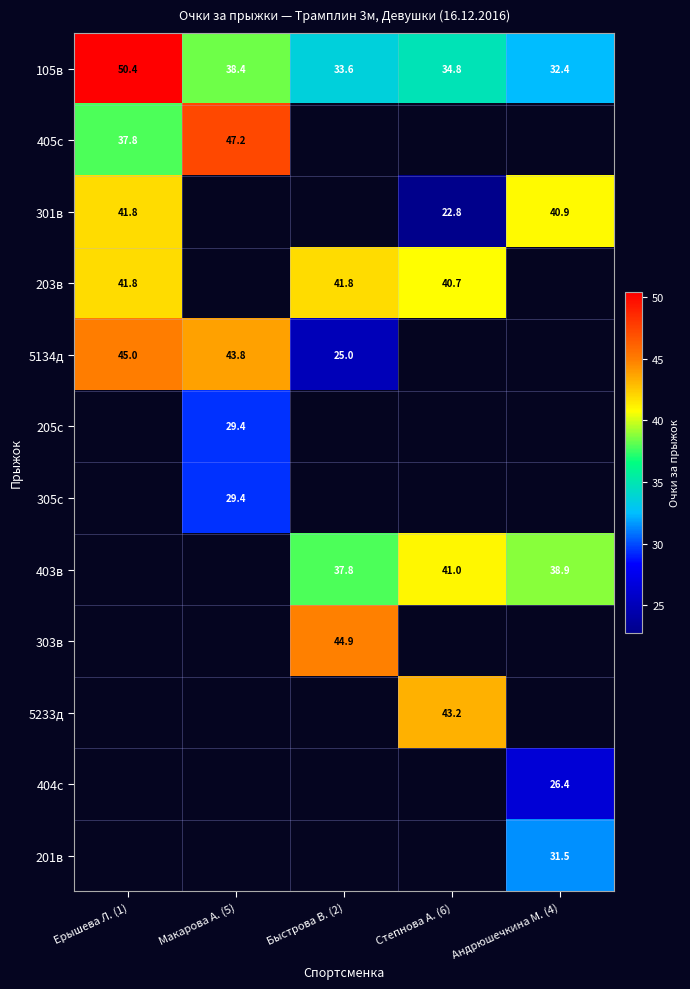

What is the spread (max minus min) of values at Быстрова В. (2)?

19.9